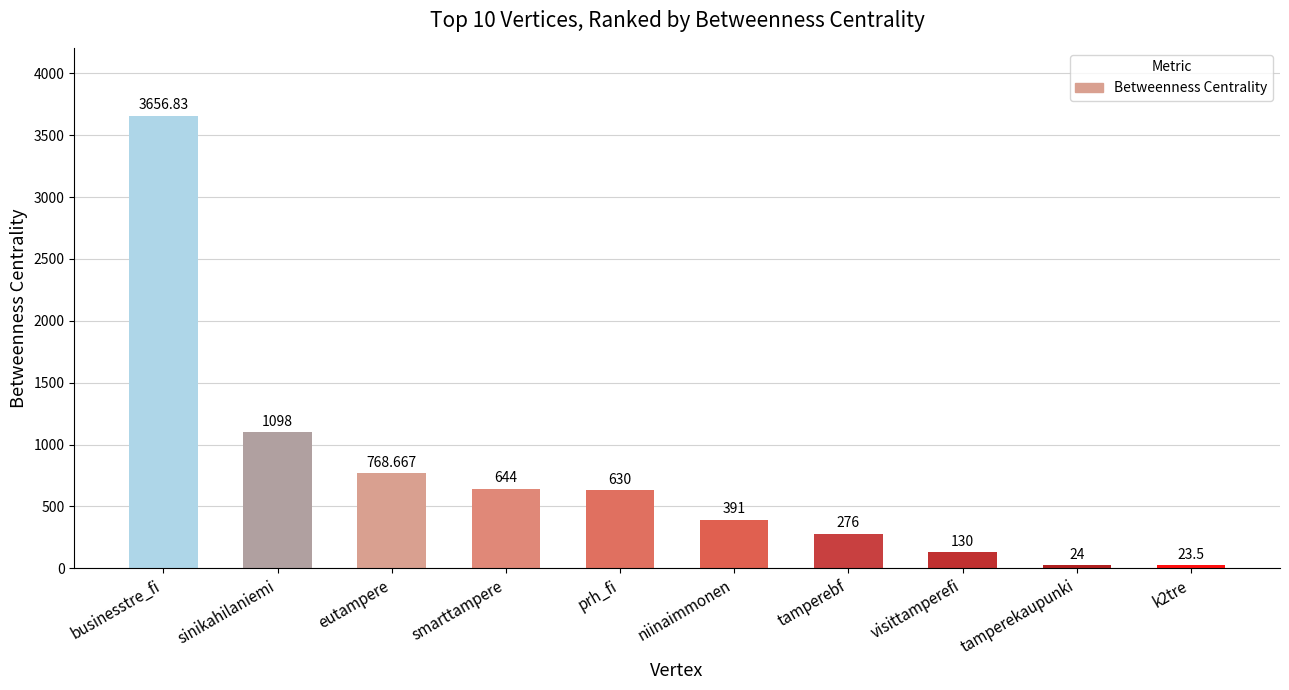

The value at niinaimmonen is 391.0. True or false?

True